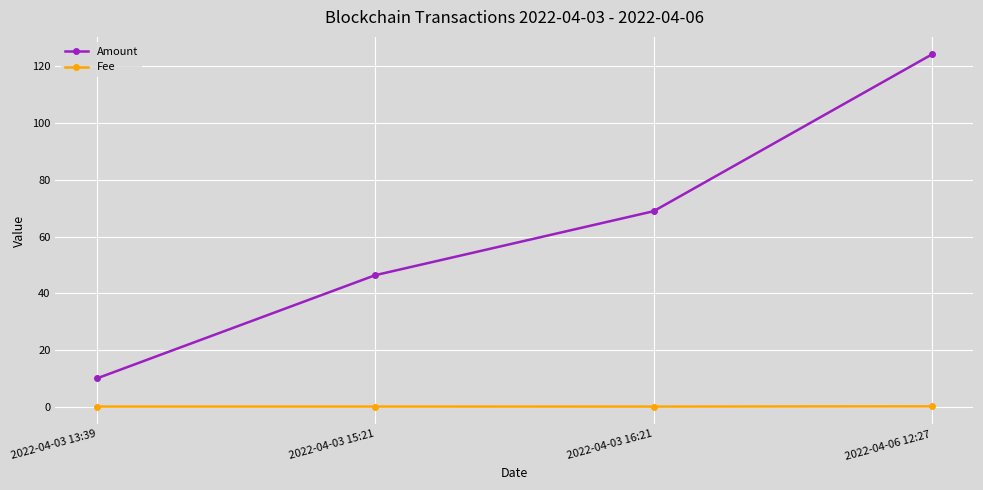

What is the label of the 2nd point from the left?

2022-04-03 15:21